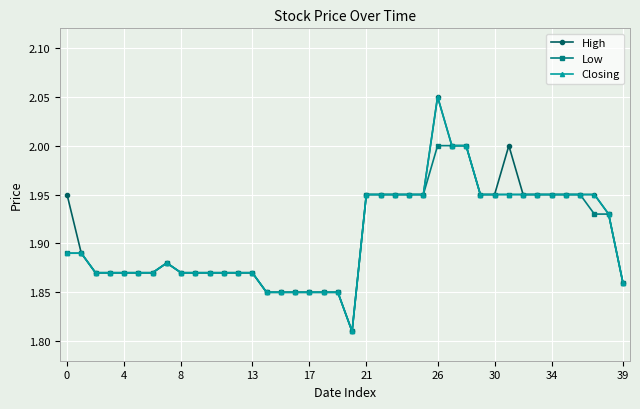

What are all the series names shown in the legend?

High, Low, Closing